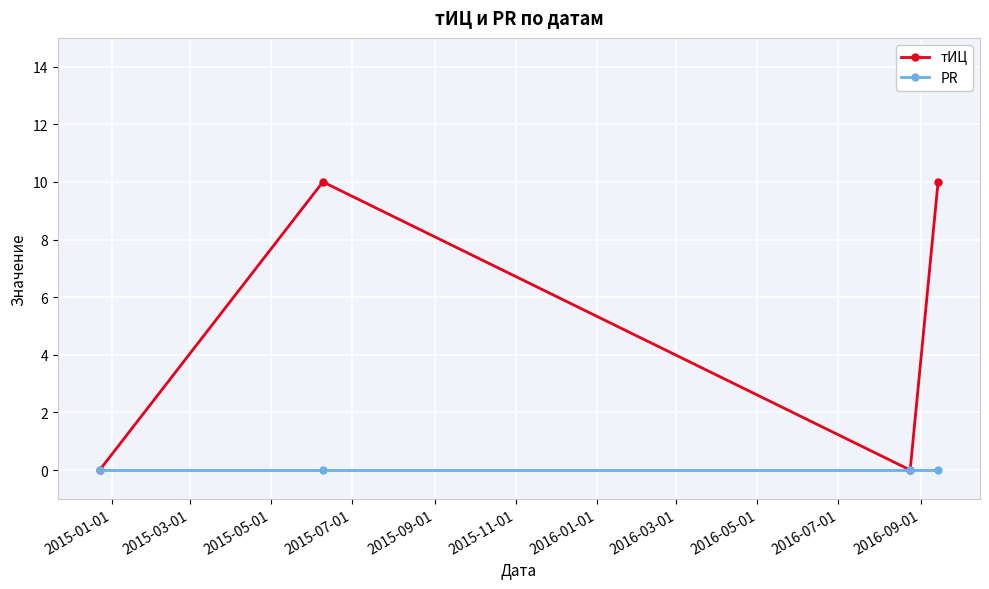

True or false: PR has more than 1 interior local peaks.

False